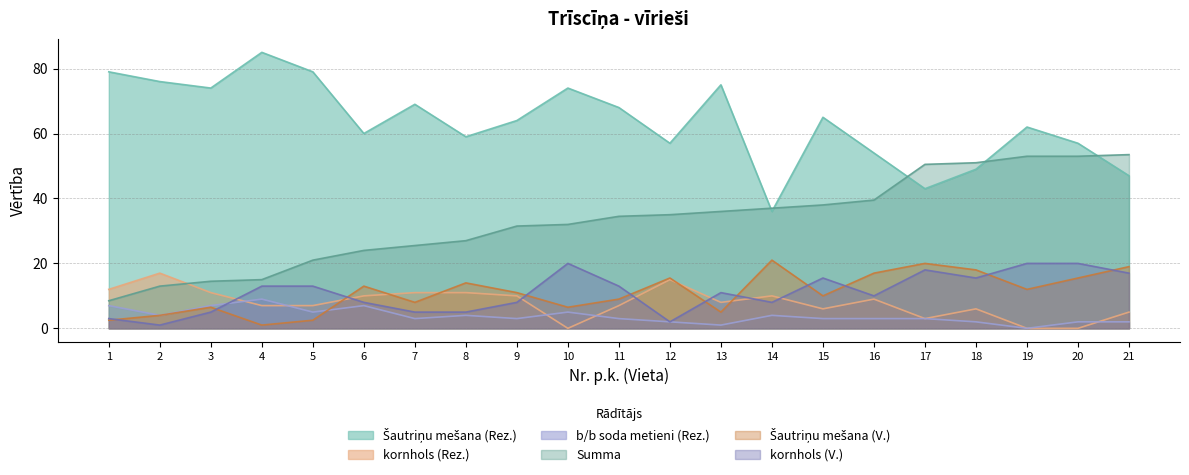

Read the Šautriņu mešana (Rez.) value at 8.

59.0